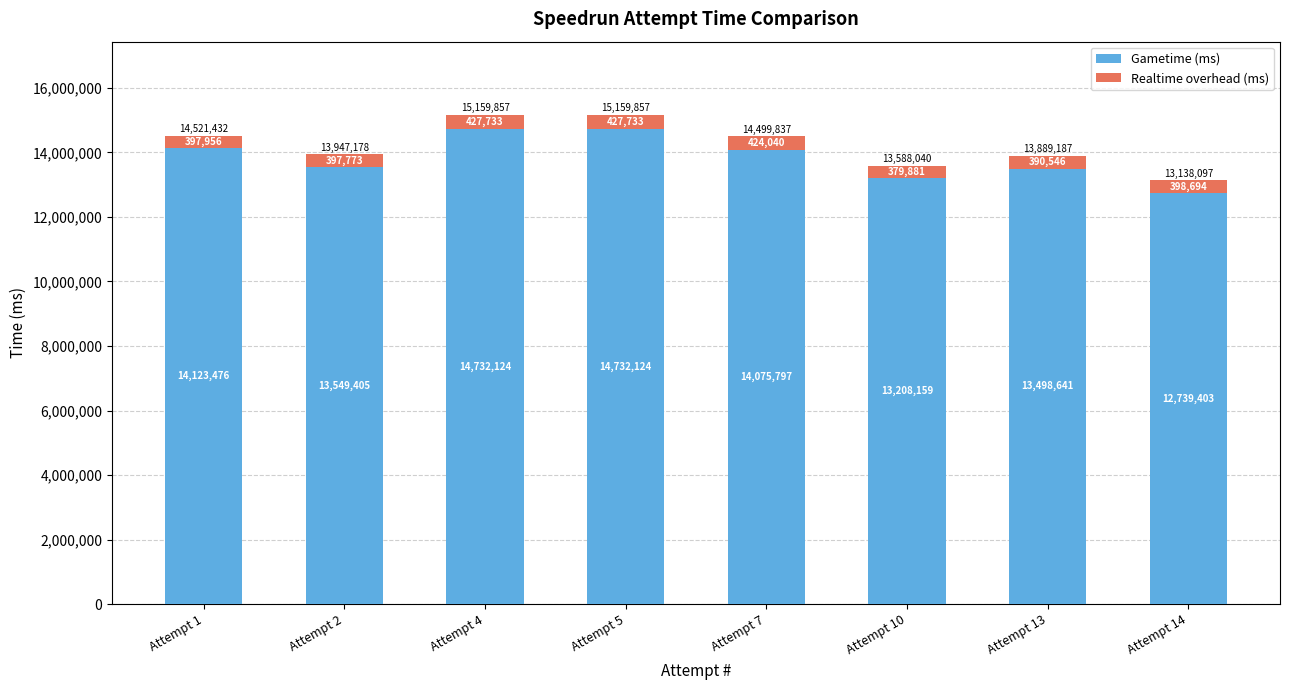

Count the number of data series in this chart.

2